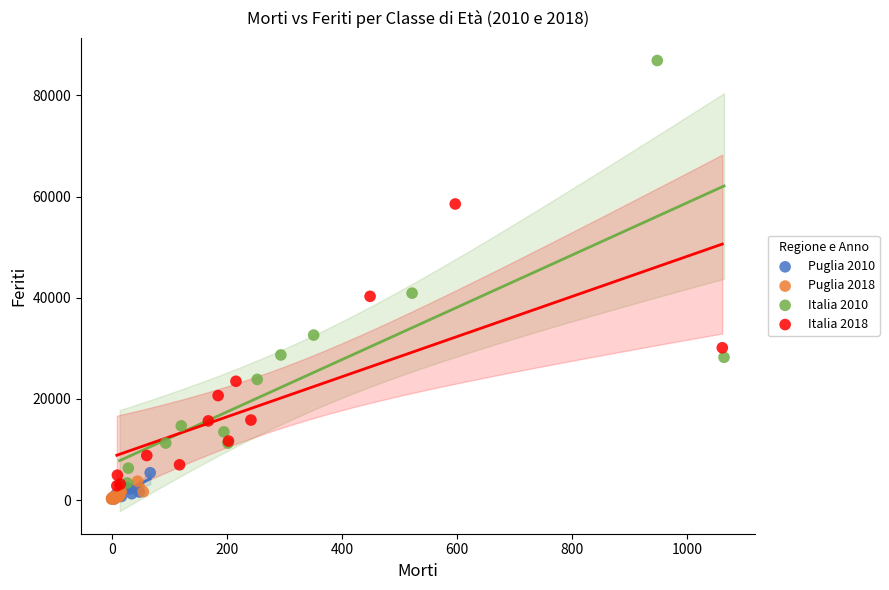

Which series reaches the maximum Y coordinate?

Italia 2010